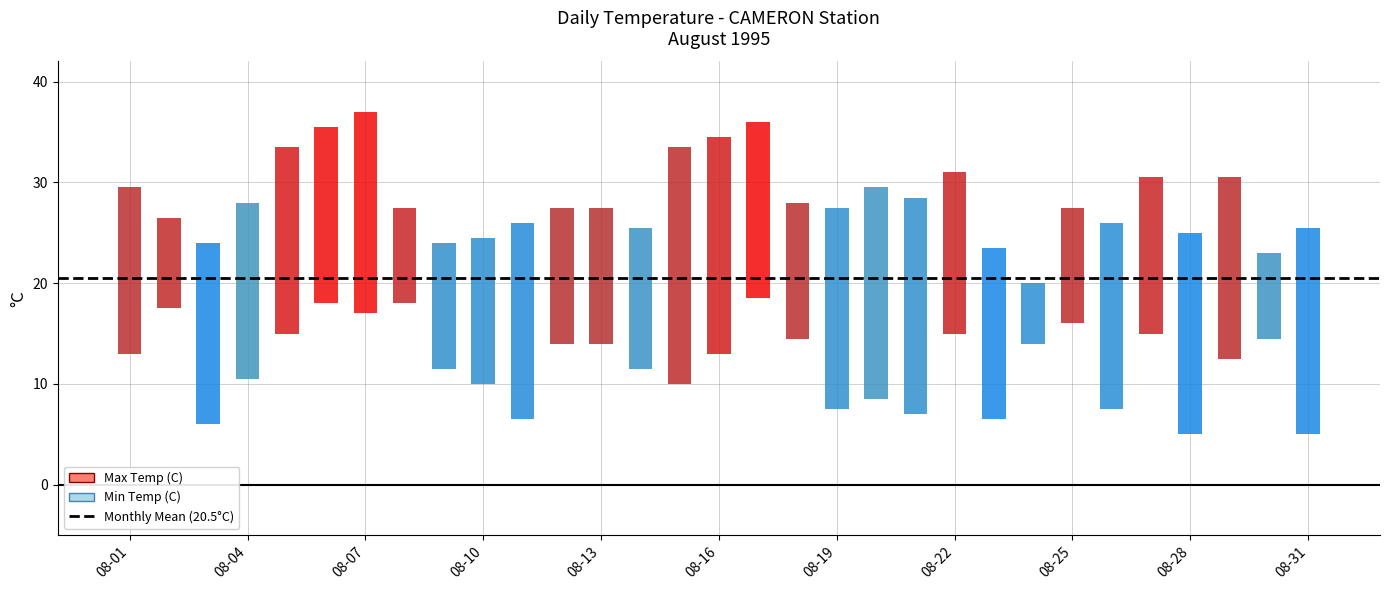

At which label does Mean Temp (C) first exceed 20?

08-01